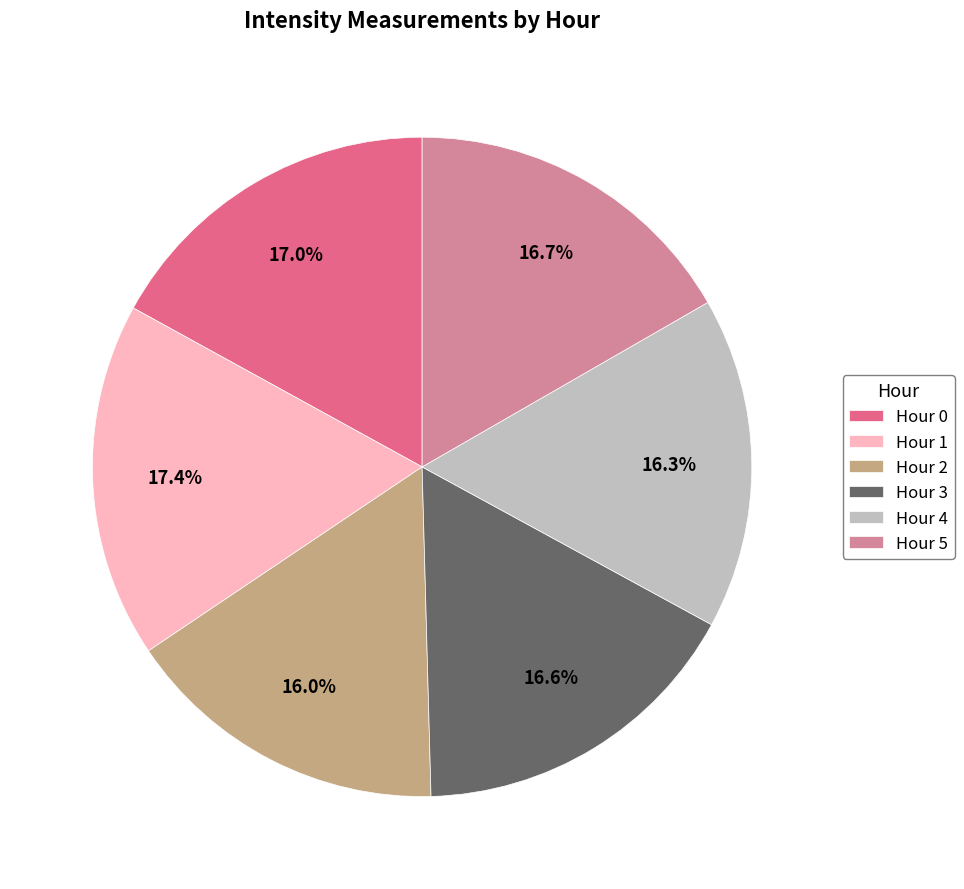

Do Hour 0 and Hour 4 together represent more than half of the pie?

No